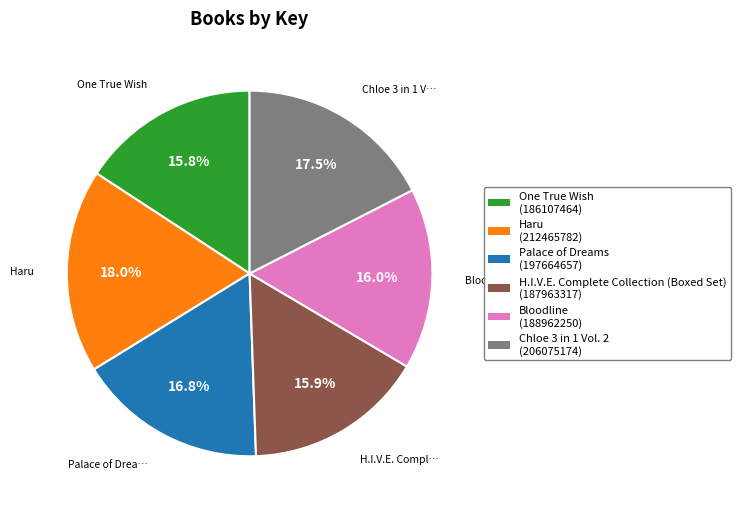

The H.I.V.E. Complete Collection (Boxed Set) slice represents 30% of the pie. True or false?

False